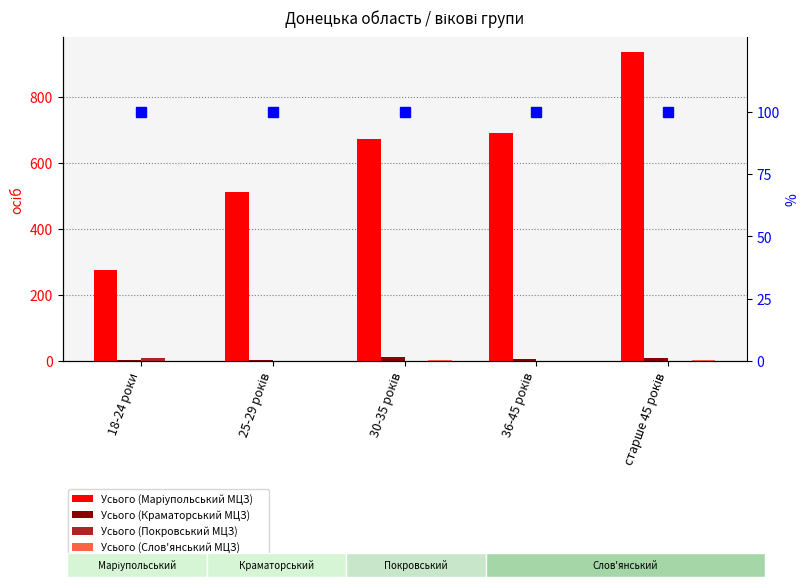

At how many categories does at least one series exceed 859?

1